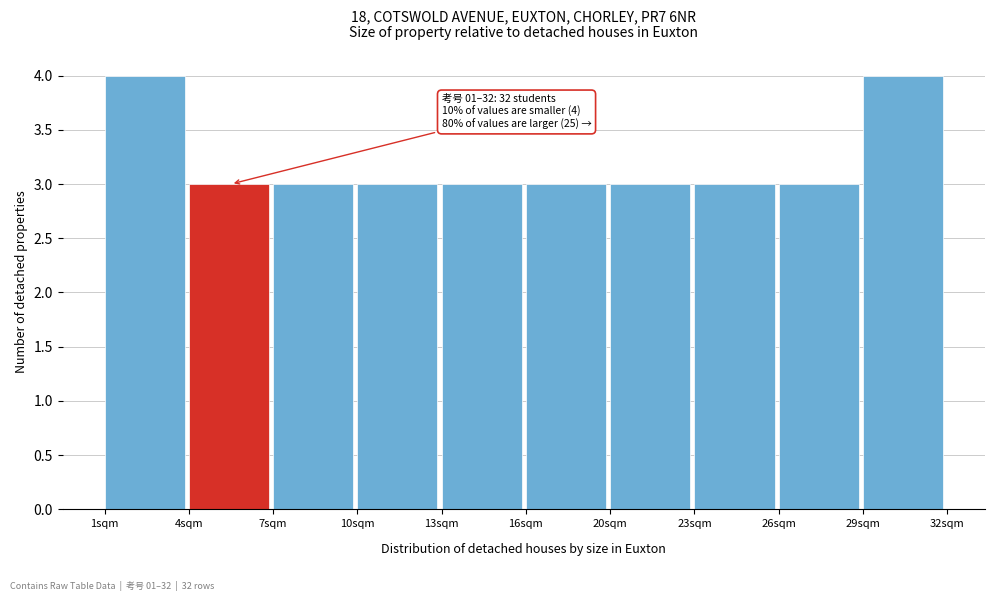

Reading left to right, extract all data points from this chart.

4	3	3	3	3	3	3	3	3	4